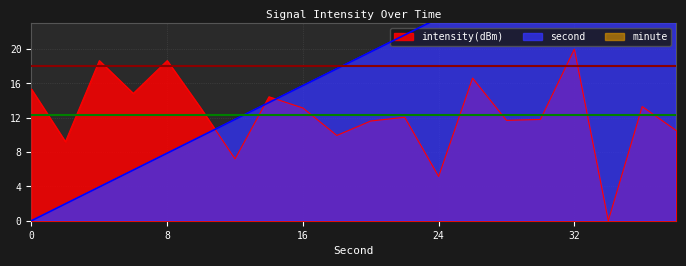

Which series has the largest range (max minus min)?

second